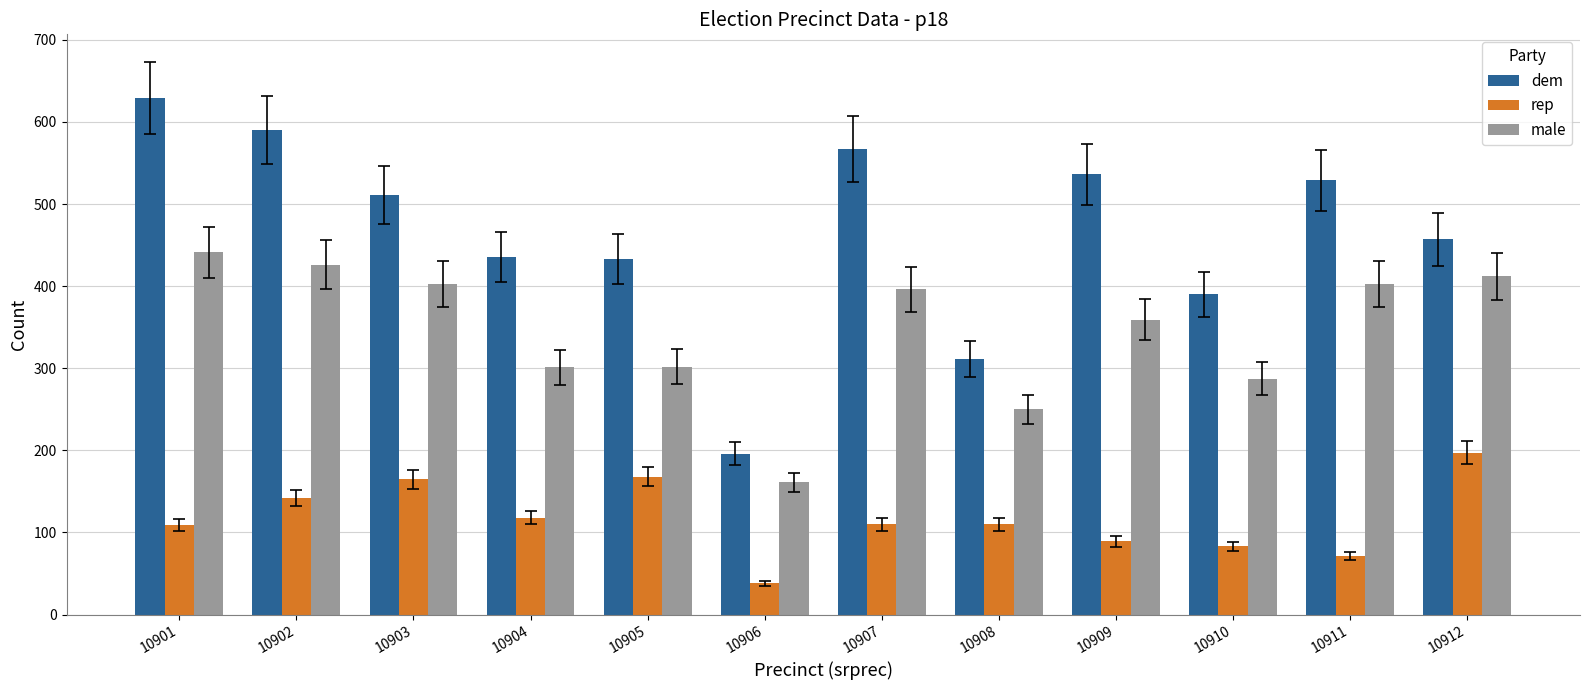

The value of rep at 10911 is 99. True or false?

False